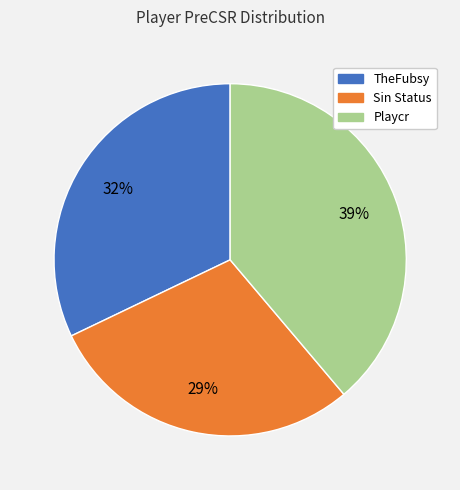

To the nearest percent, what is the difference between the largest and smallest slice percentages?

10%